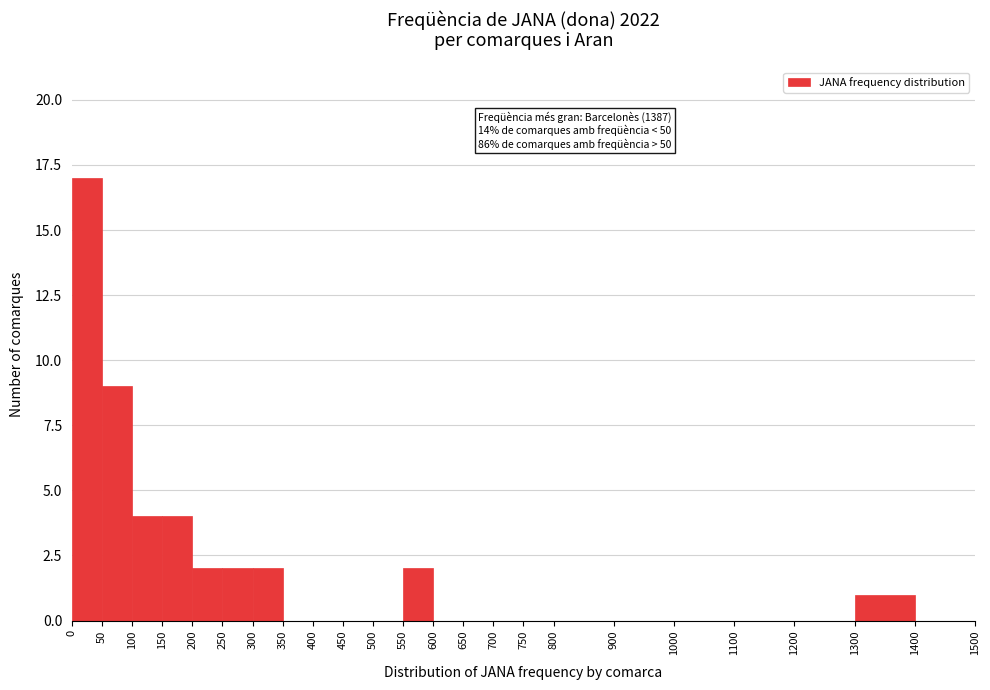

Over which range of the x-axis is the bar tallest?

0 to 50